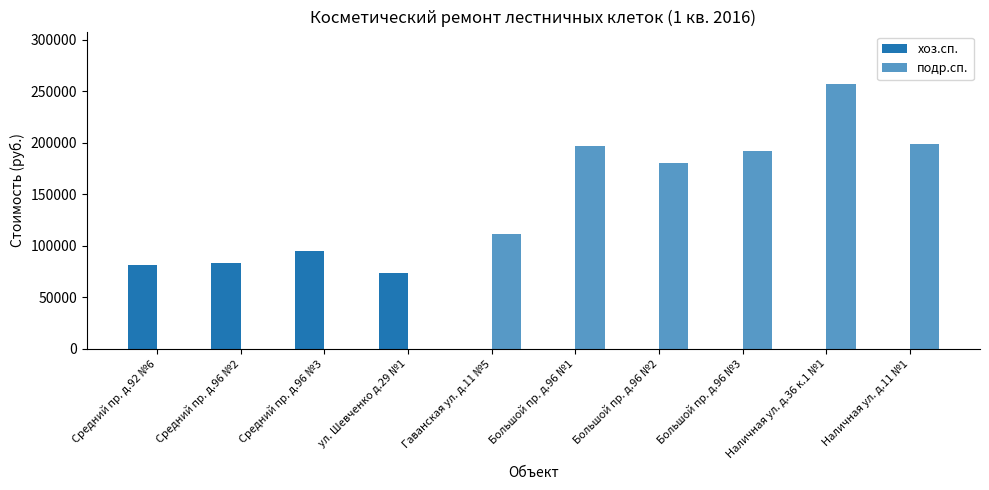

How many groups of bars are there?

10